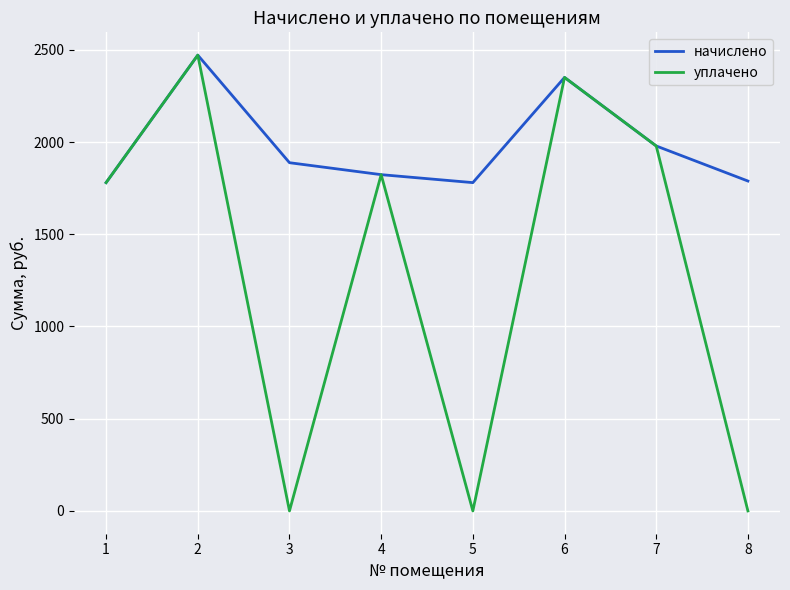

Is it true that уплачено equals 1329.7 at 7?

False